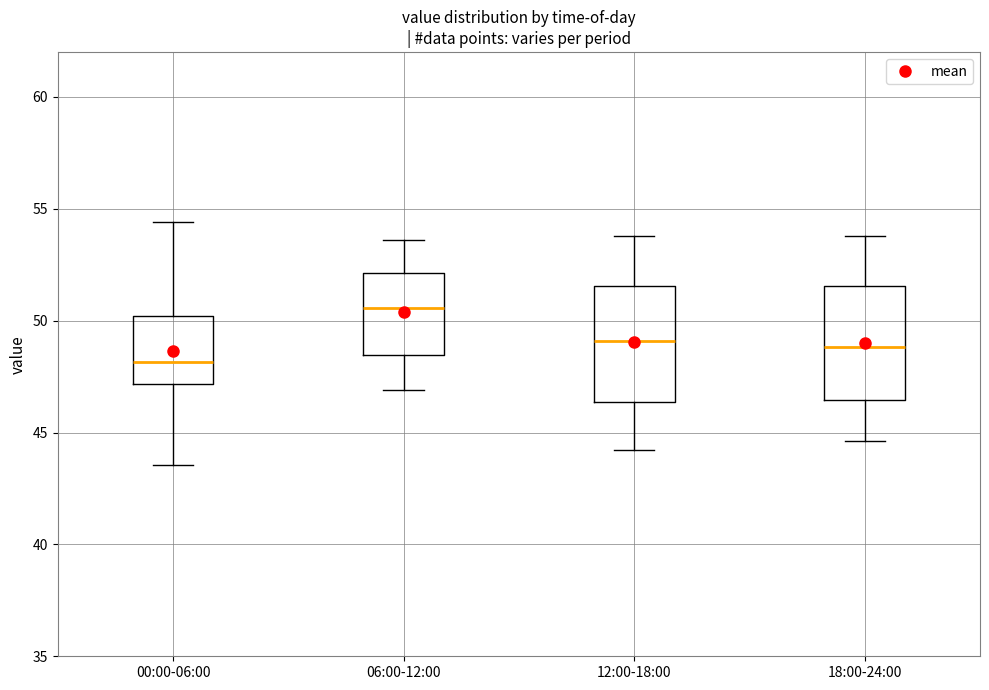

Where is the lower edge of the box for 06:00-12:00 on the y-axis? The values are not printed on the chart, so give them approximately, as read against the axis.

48.5